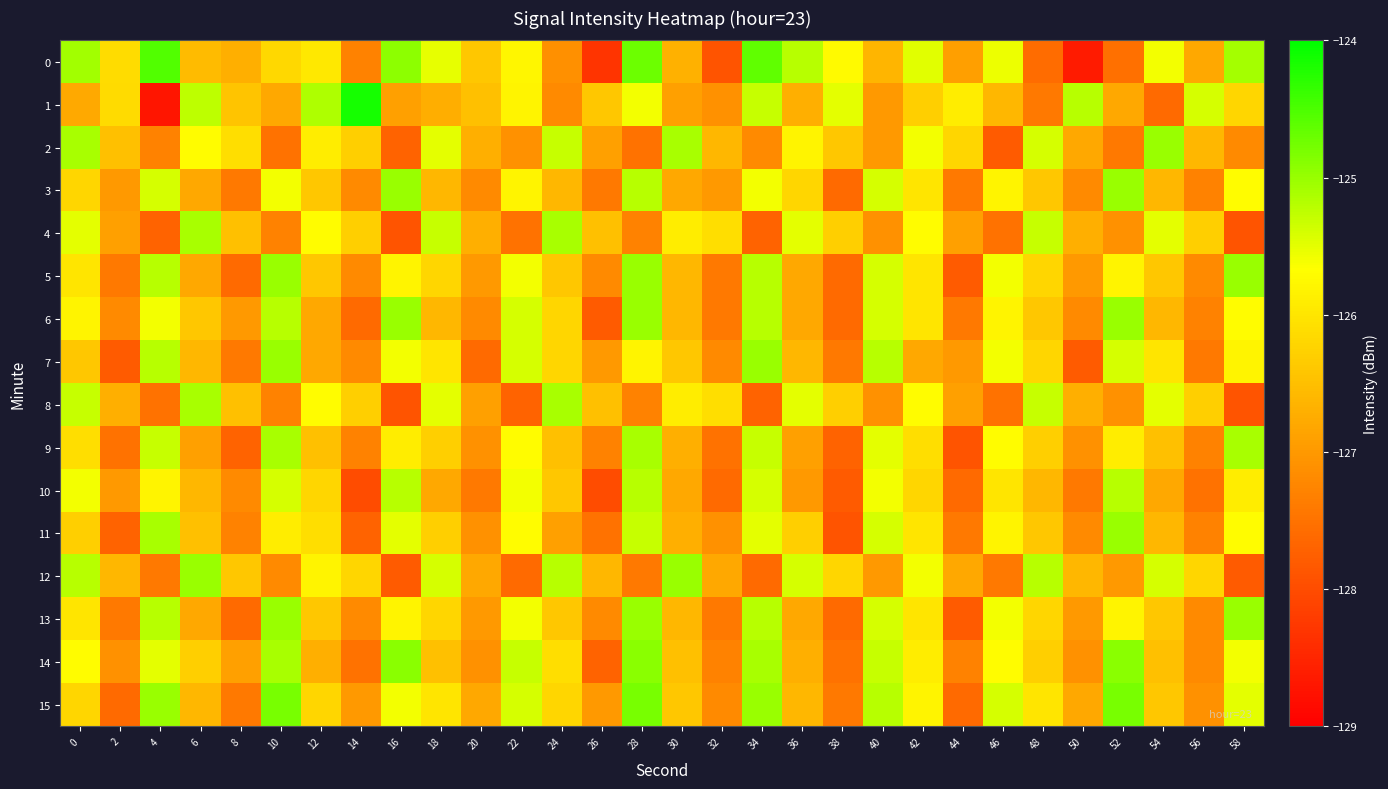

Which series has the largest range (max minus min)?

1